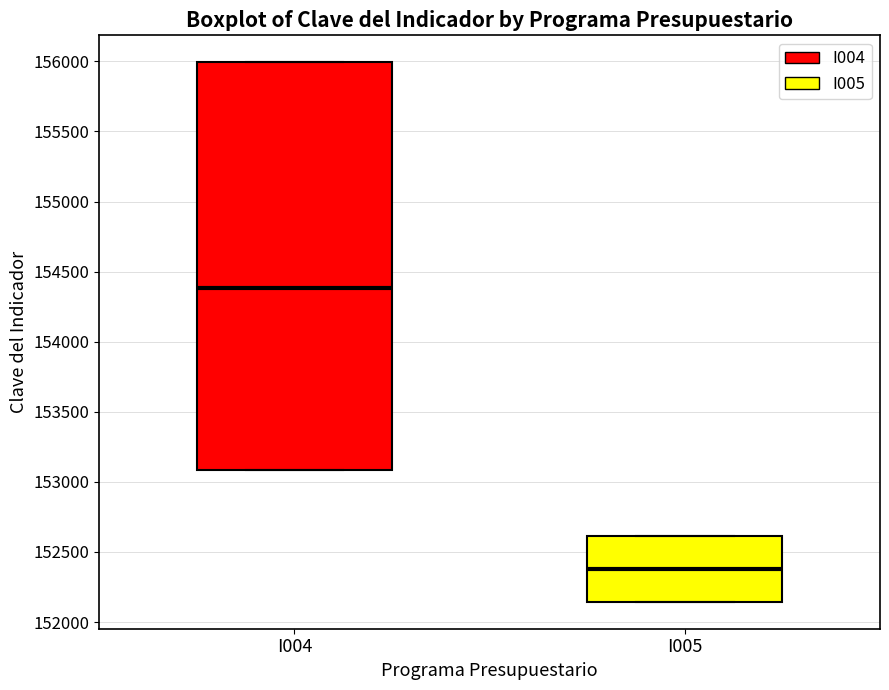

Where is the upper edge of the box for I005 on the y-axis? The values are not printed on the chart, so give them approximately, as read against the axis.

152600